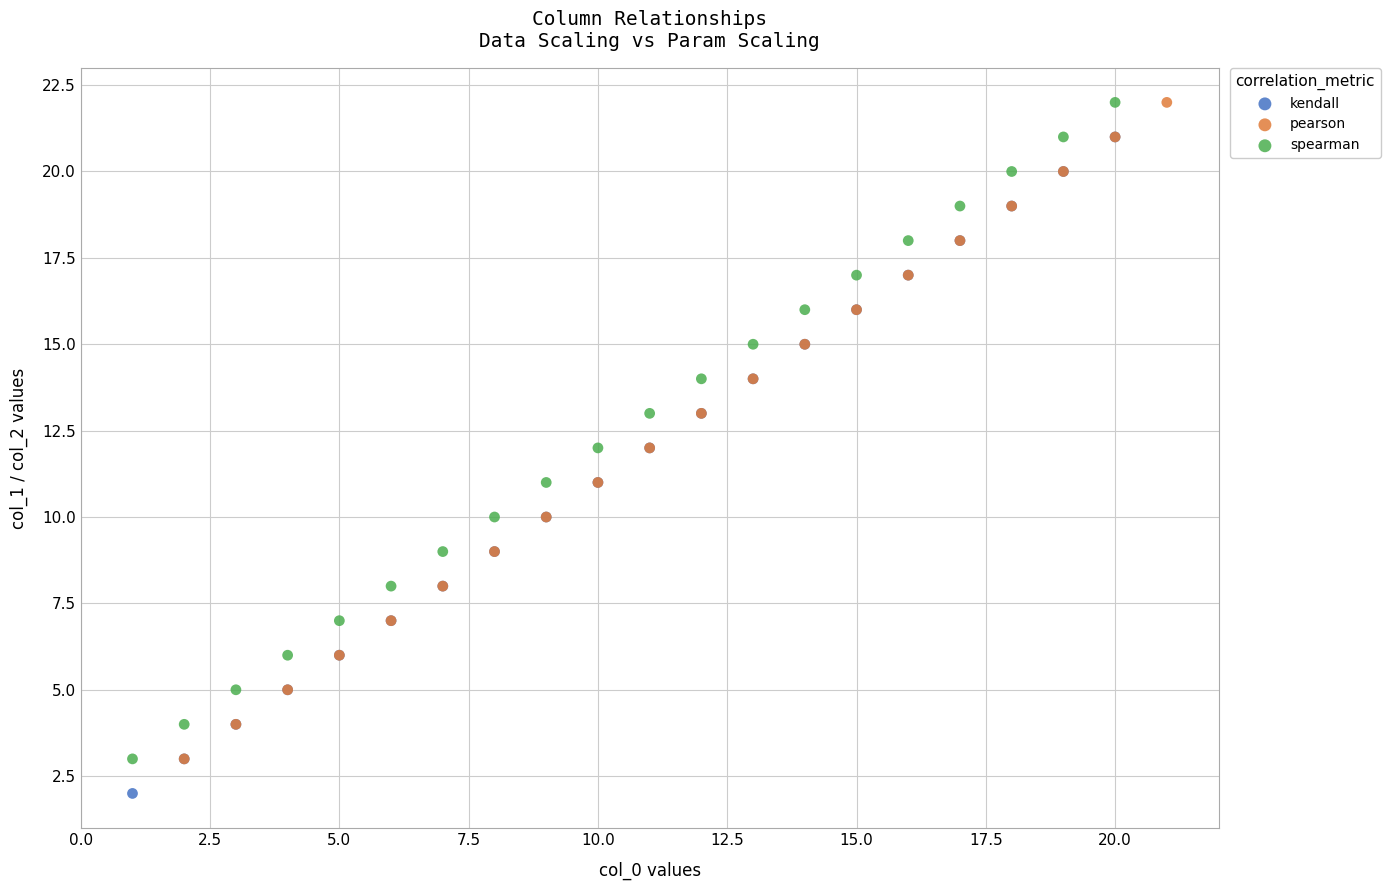

Which series contains the lowest Y value?

kendall